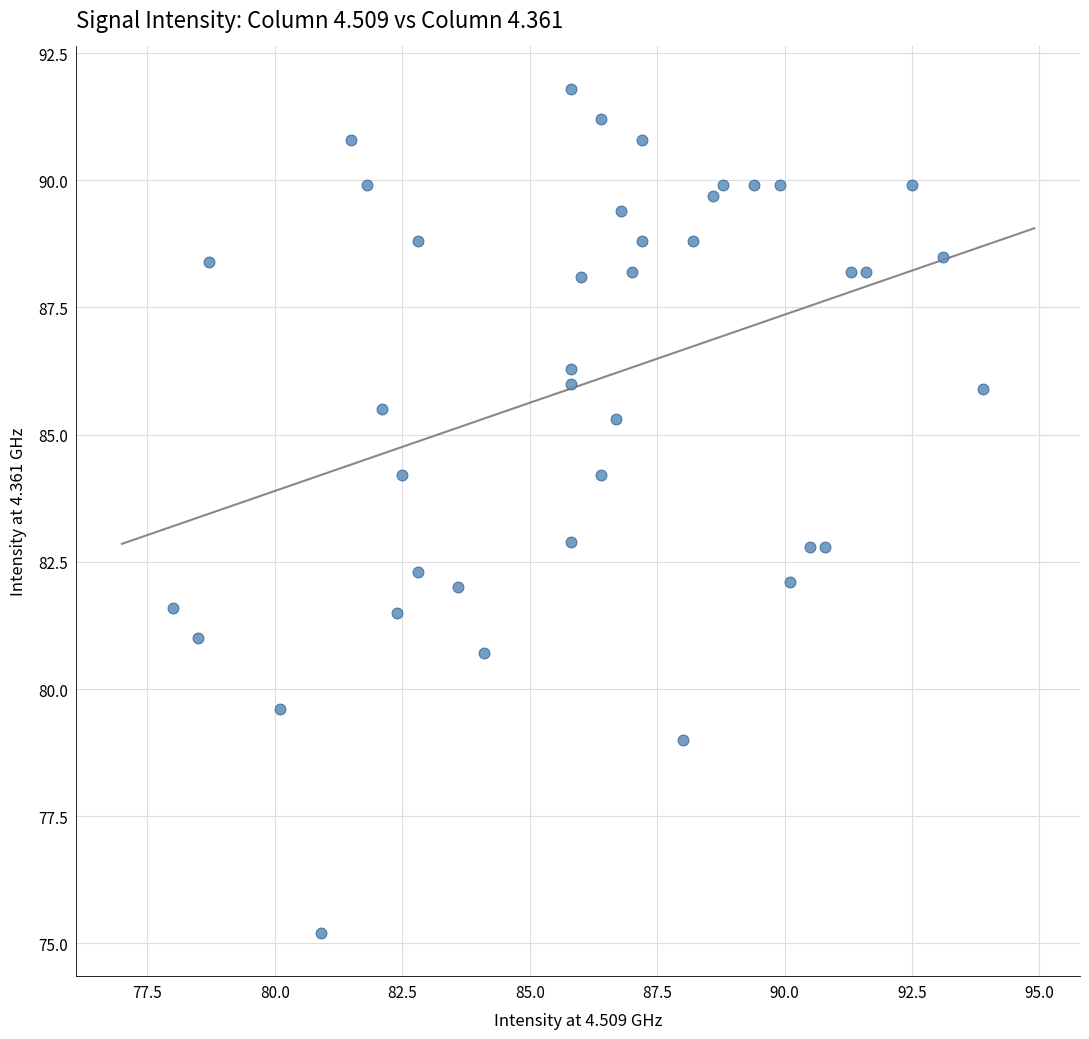

What is the range of Y values (max minus min)?

16.6